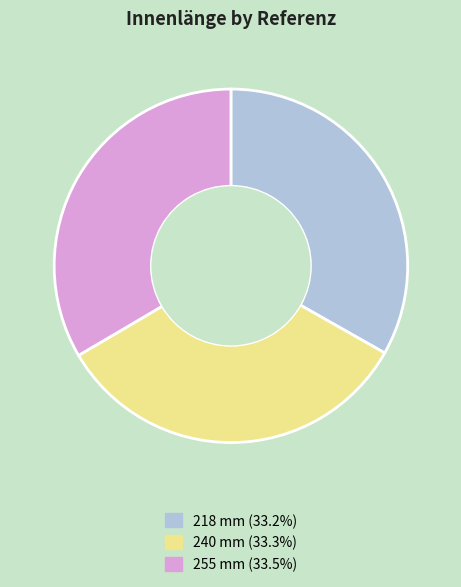

Is there any slice that represents more than half of the pie?

No